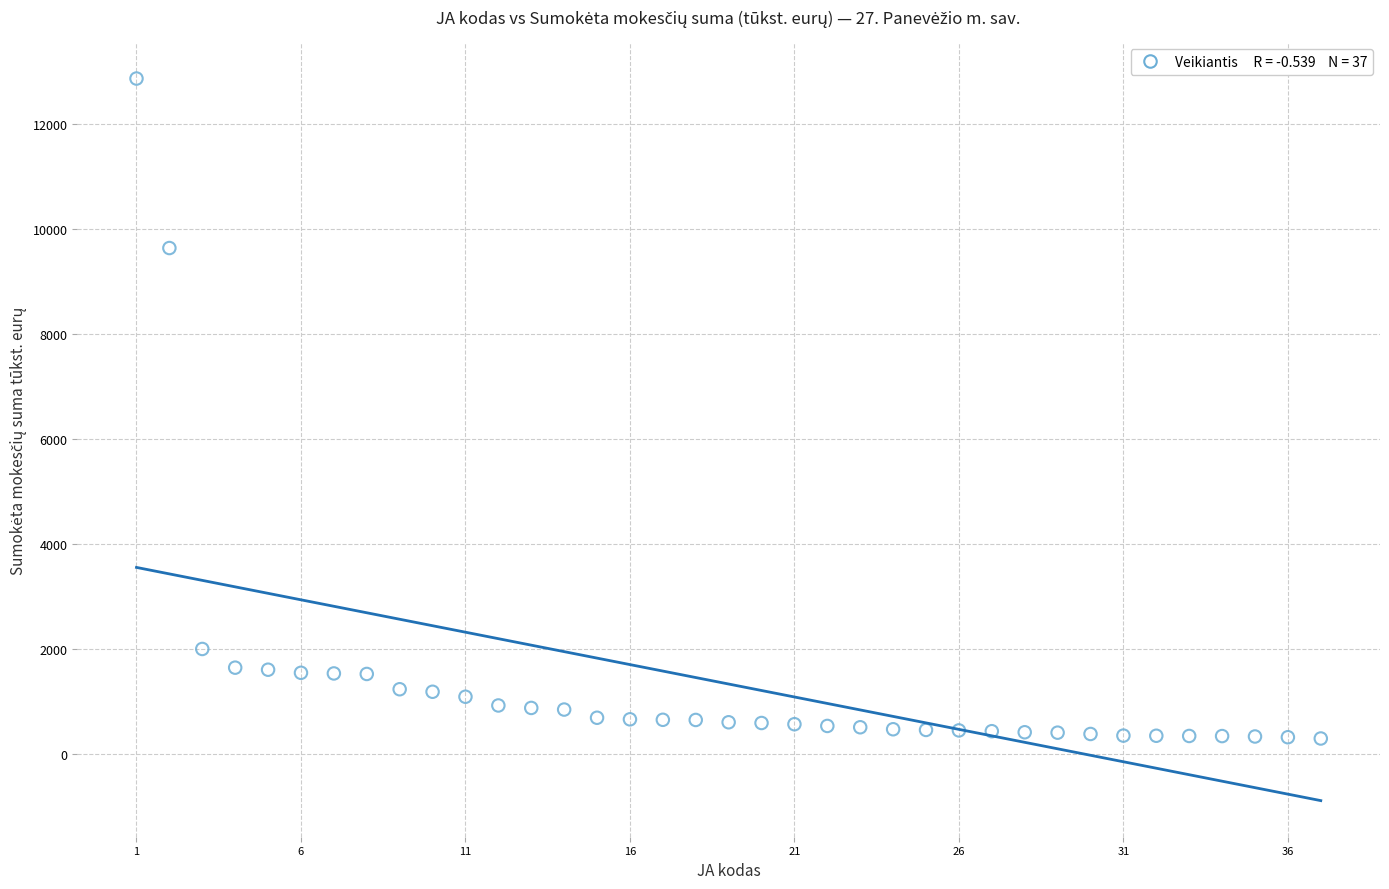

What is the range of Y values (max minus min)?

12569